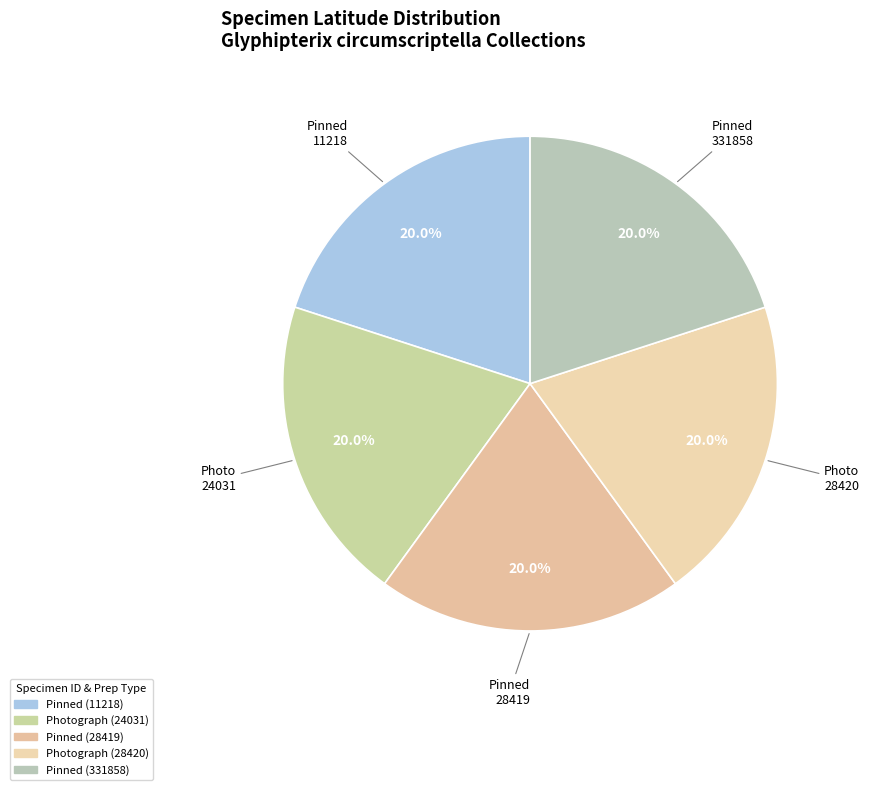

Is there any slice that represents more than half of the pie?

No